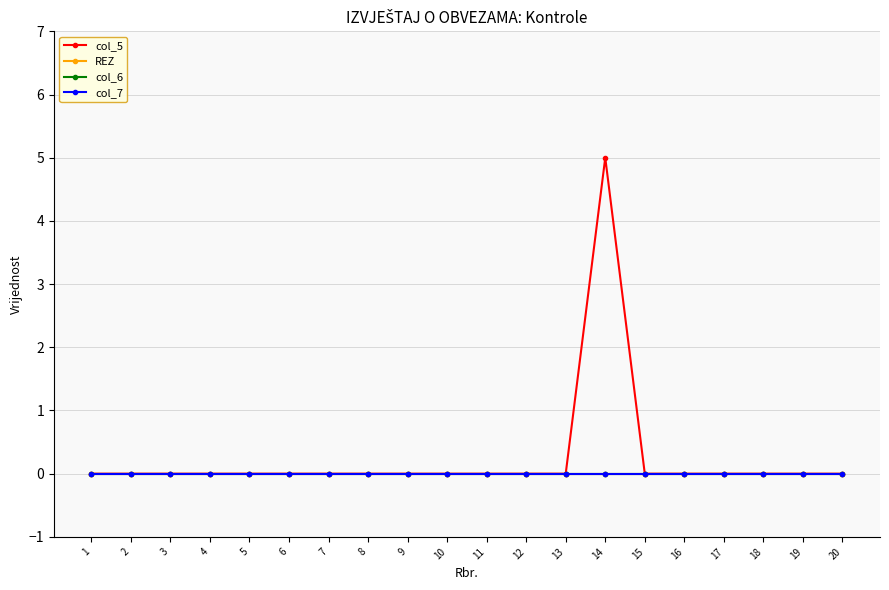

Which series has the largest range (max minus min)?

col_5